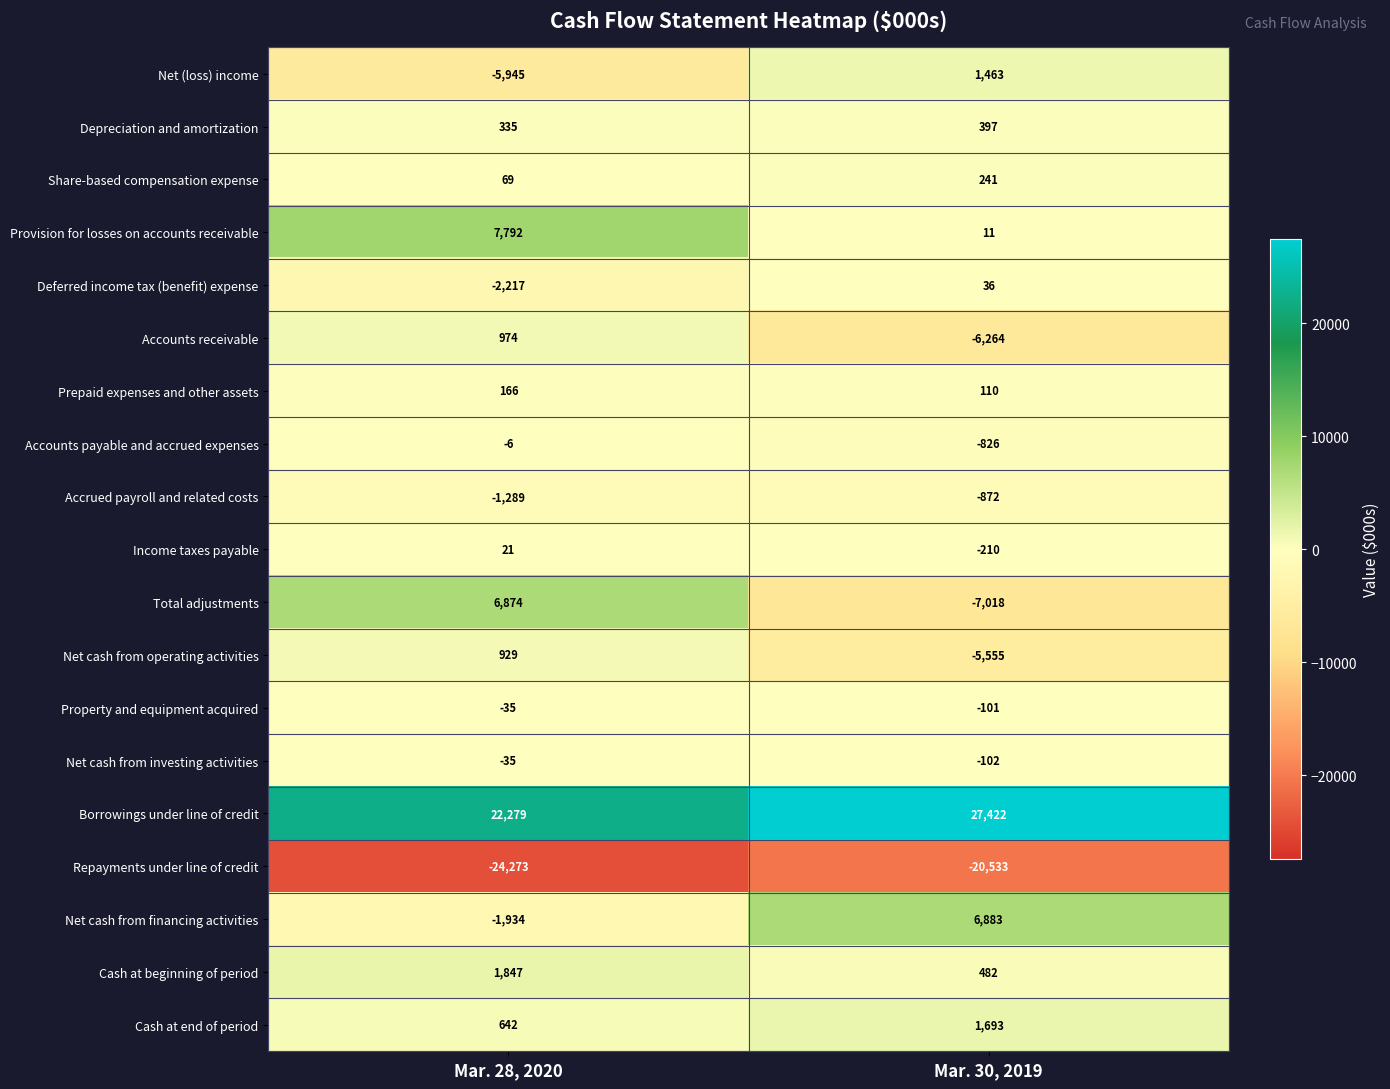

What is the total value across all series at Mar. 28, 2020?

6194